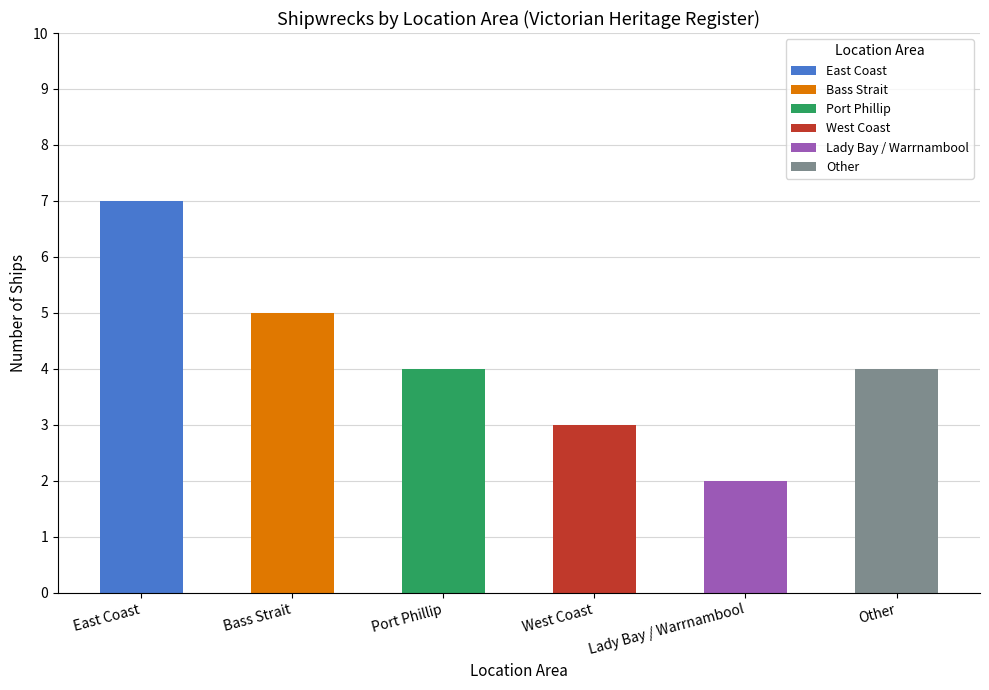

The chart shows a value of 1 at Port Phillip. True or false?

False